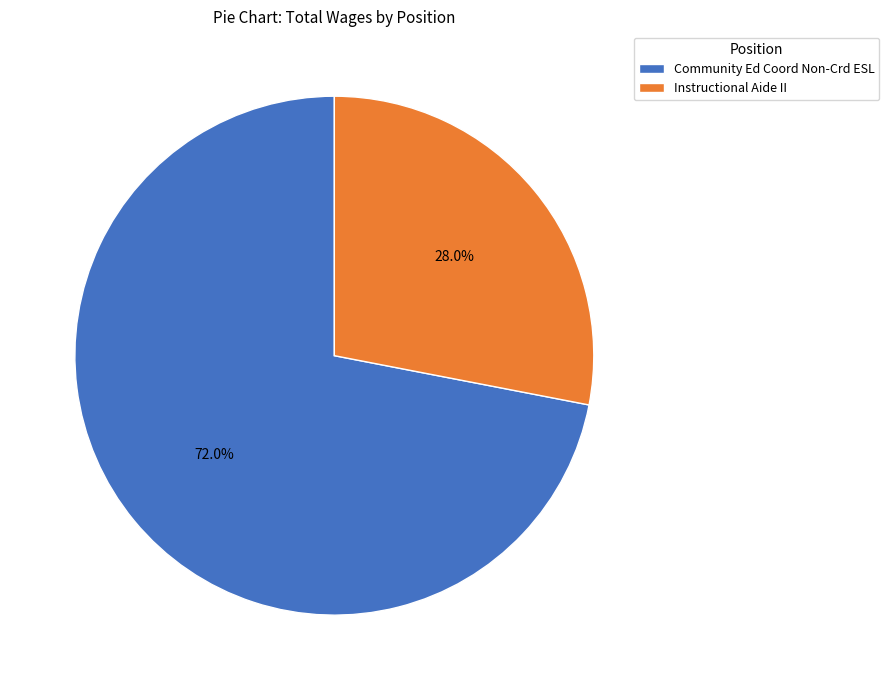

To the nearest percent, what is the combined percentage of Instructional Aide II and Community Ed Coord Non-Crd ESL?

100%